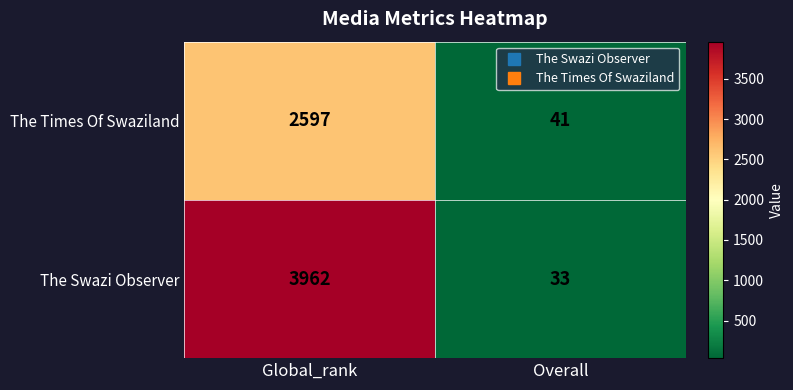

What is the maximum value for The Times Of Swaziland?

2597